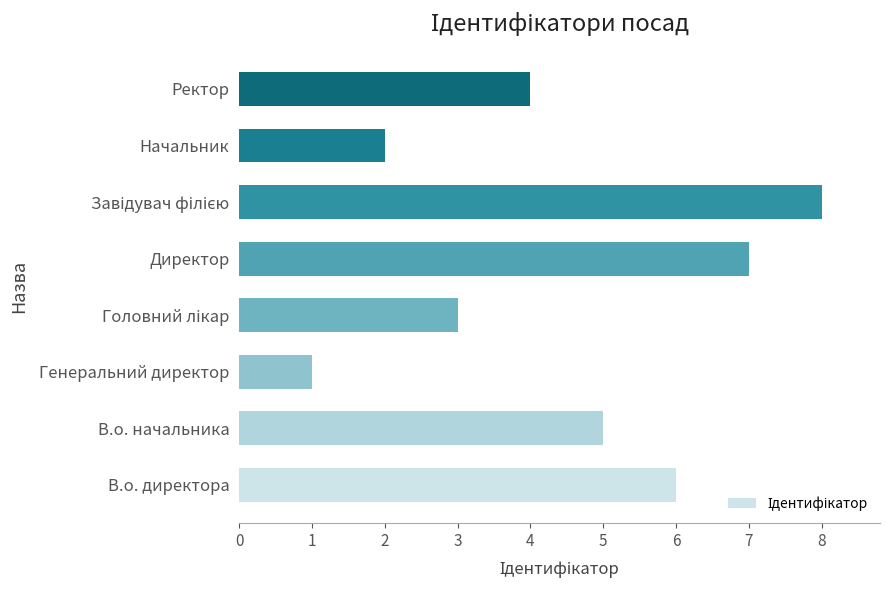

Reading bottom to top, extract all data points from this chart.

6	5	1	3	7	8	2	4